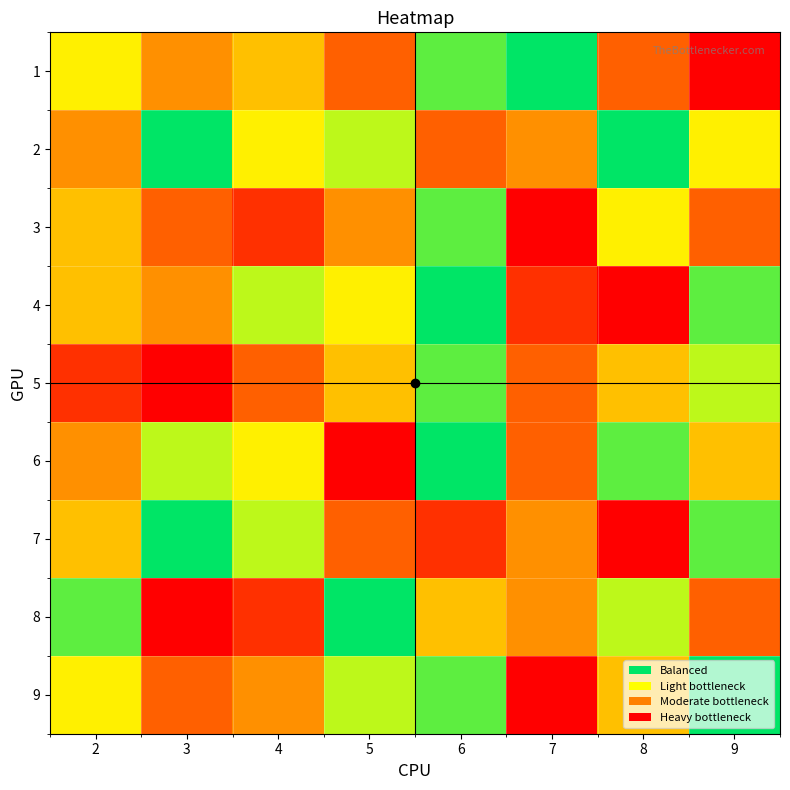

Between 4 and 6, which is larger?

6